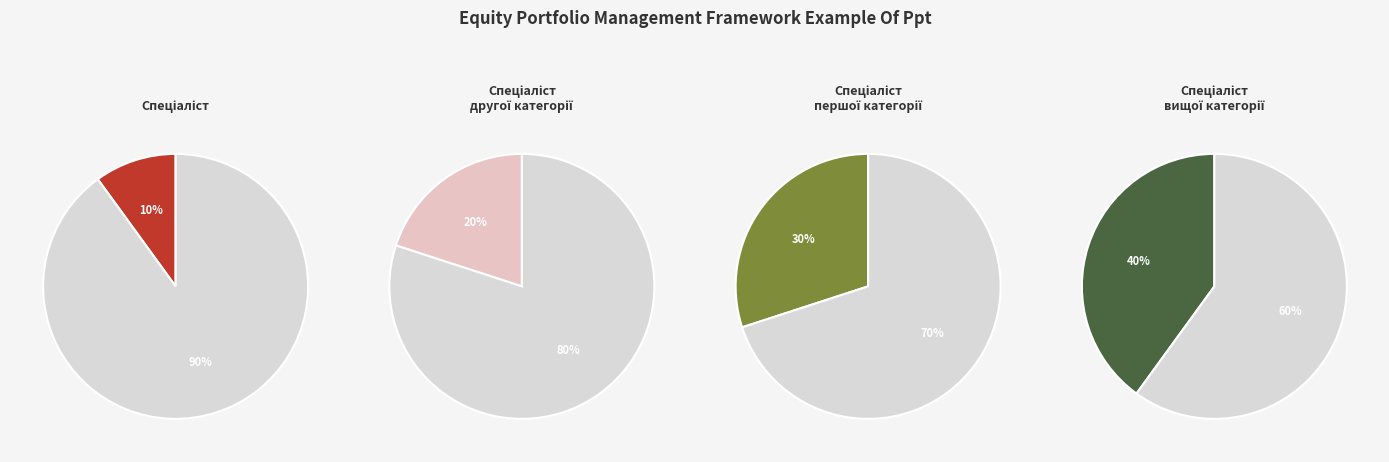

To the nearest percent, what is the difference between the largest and smallest slice percentages?

30%